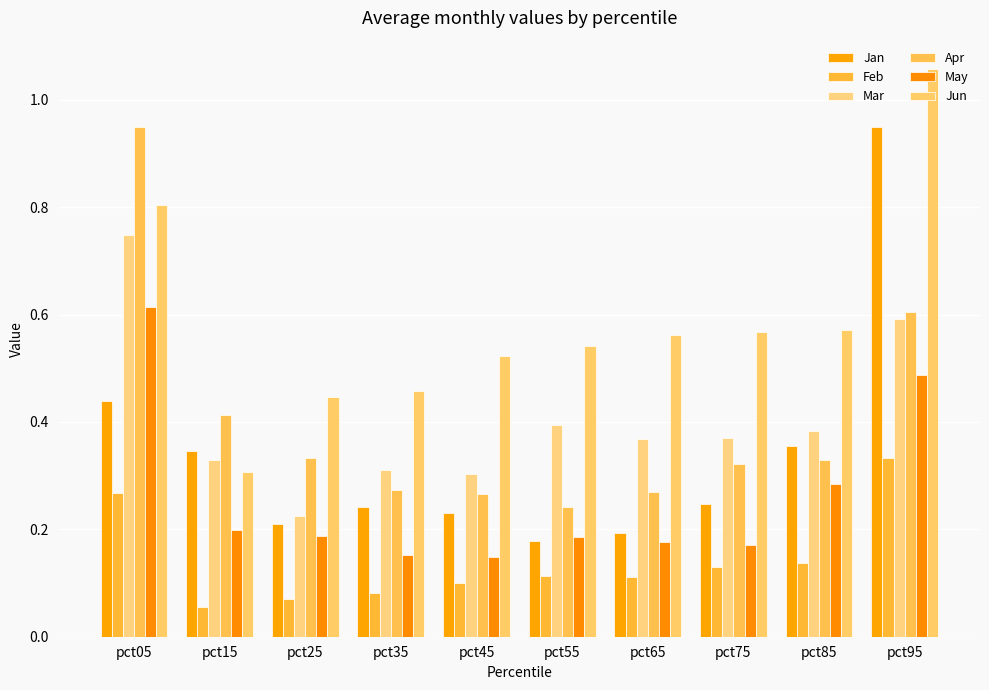

What are all the series names shown in the legend?

Jan, Feb, Mar, Apr, May, Jun